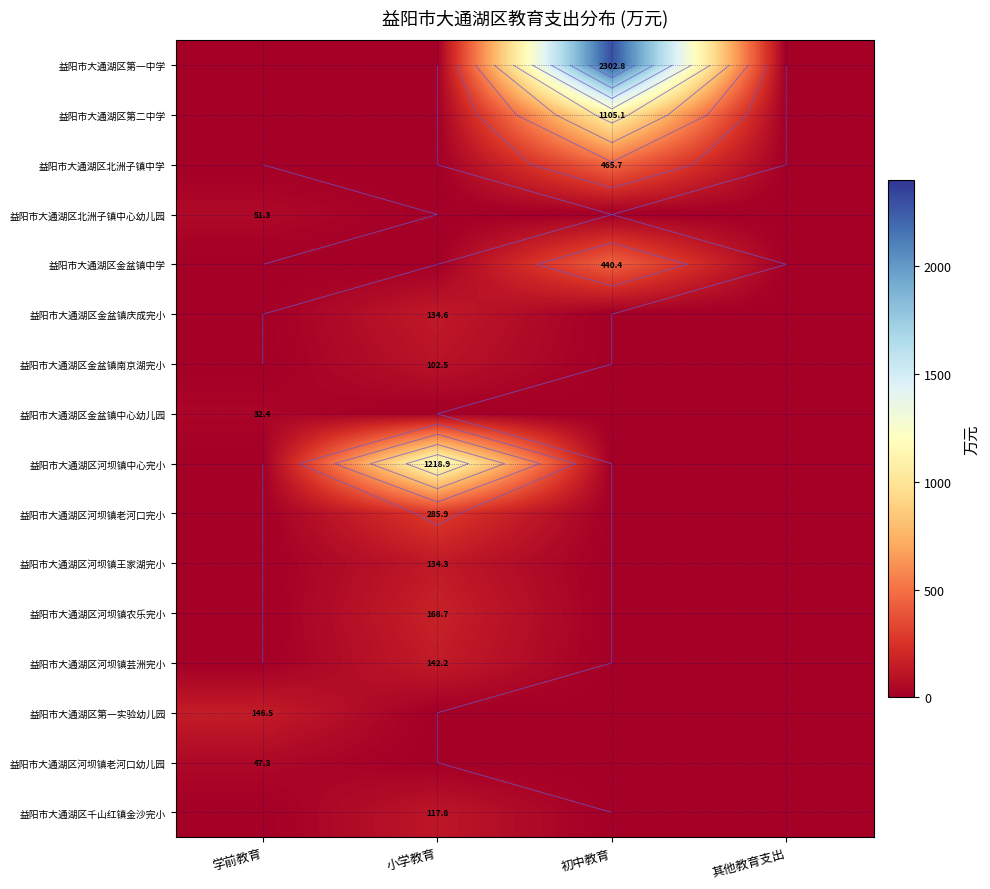

List the series in order of their peak value, lowest first.

益阳市大通湖区金盆镇中心幼儿园, 益阳市大通湖区河坝镇老河口幼儿园, 益阳市大通湖区北洲子镇中心幼儿园, 益阳市大通湖区金盆镇南京湖完小, 益阳市大通湖区千山红镇金沙完小, 益阳市大通湖区河坝镇王家湖完小, 益阳市大通湖区金盆镇庆成完小, 益阳市大通湖区河坝镇芸洲完小, 益阳市大通湖区第一实验幼儿园, 益阳市大通湖区河坝镇农乐完小, 益阳市大通湖区河坝镇老河口完小, 益阳市大通湖区金盆镇中学, 益阳市大通湖区北洲子镇中学, 益阳市大通湖区第二中学, 益阳市大通湖区河坝镇中心完小, 益阳市大通湖区第一中学